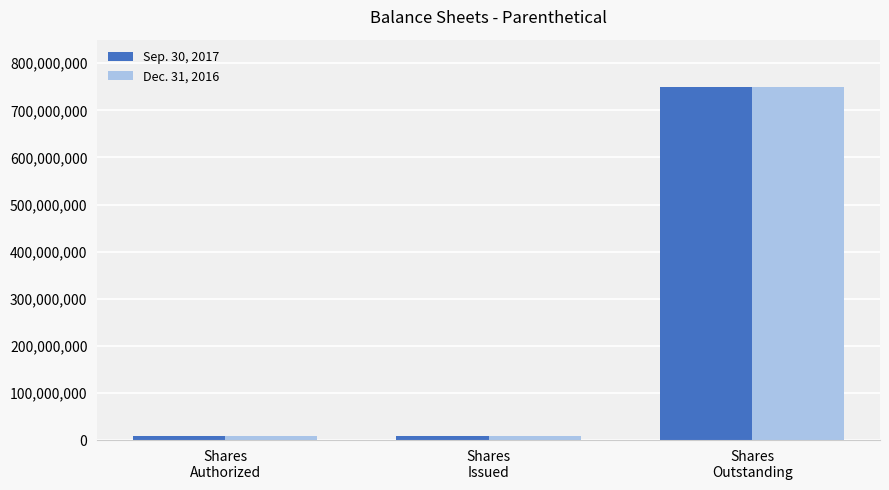

What is the sum of all Dec. 31, 2016 values?

767010000